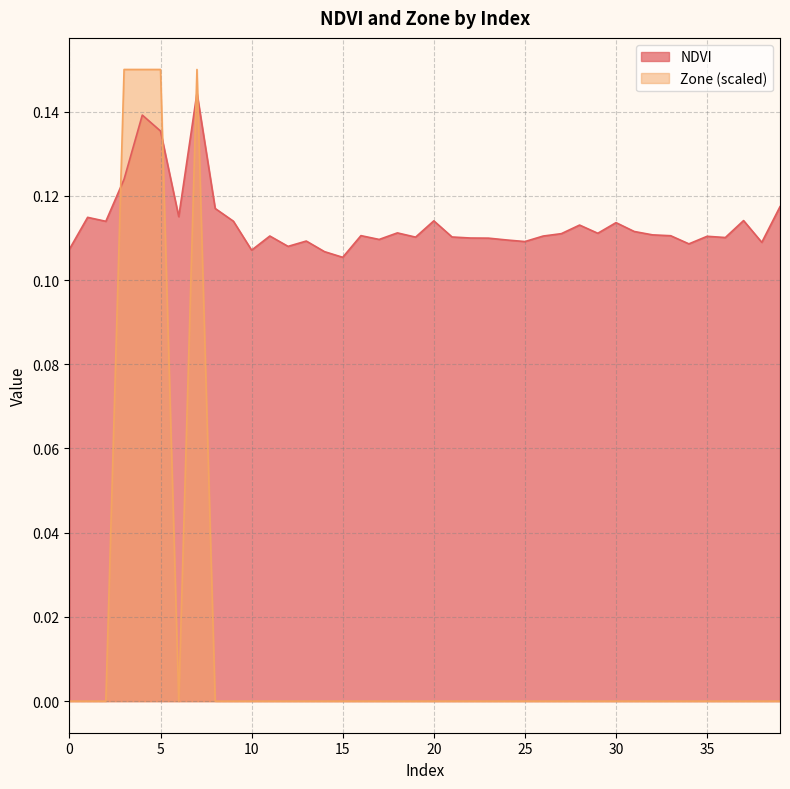

True or false: NDVI and Zone cross at least once.

True